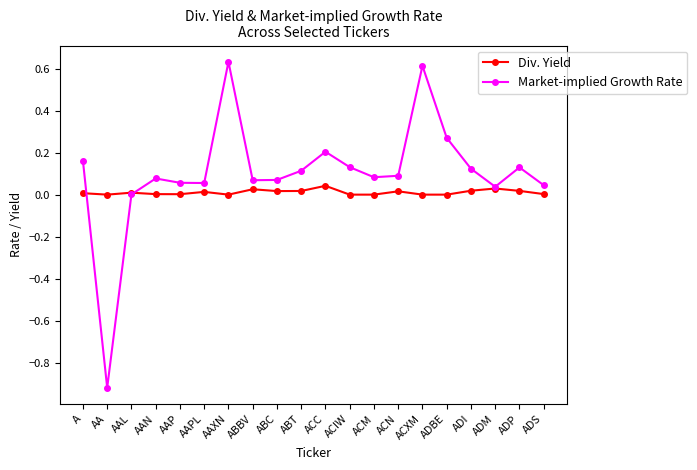

Between ACC and ADM, which series saw the biggest shift?

Market-implied Growth Rate